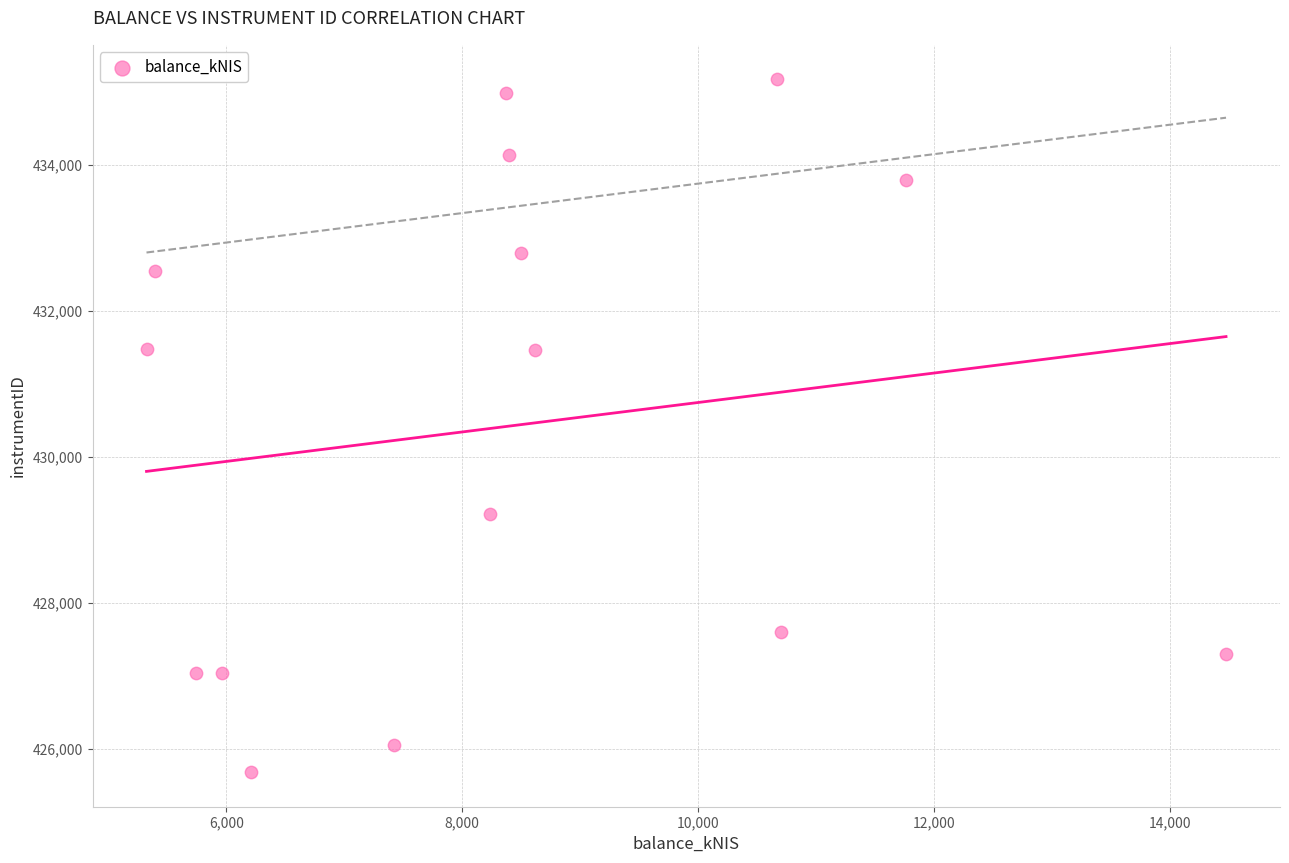

What is the range of Y values (max minus min)?

9493.3